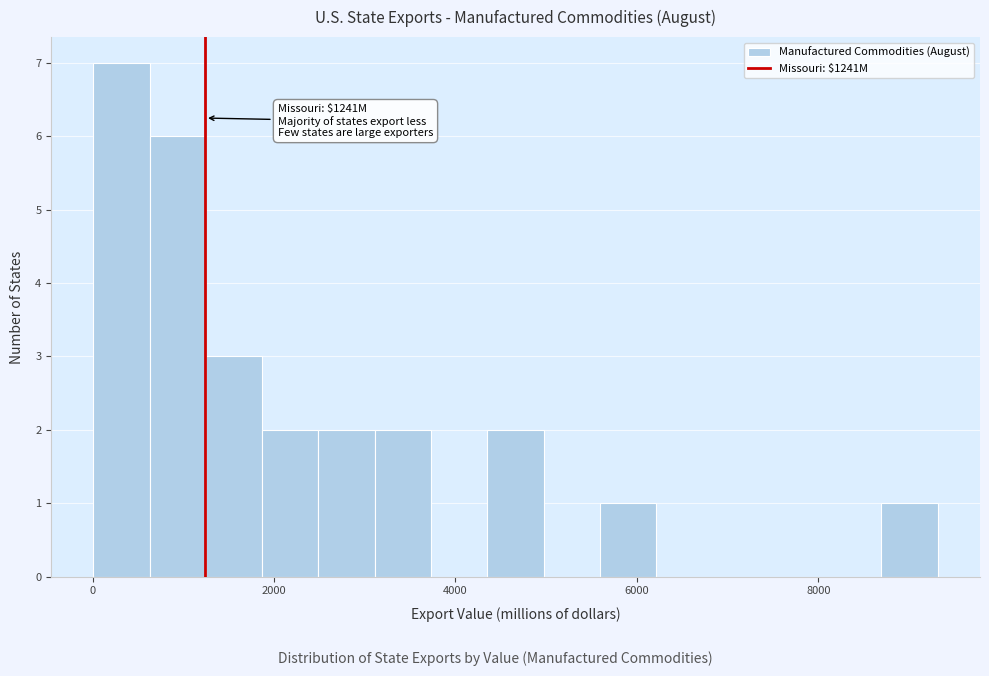

Around what value on the x-axis is the tallest bar? Give the approximate position of its centre, as read against the axis.

400